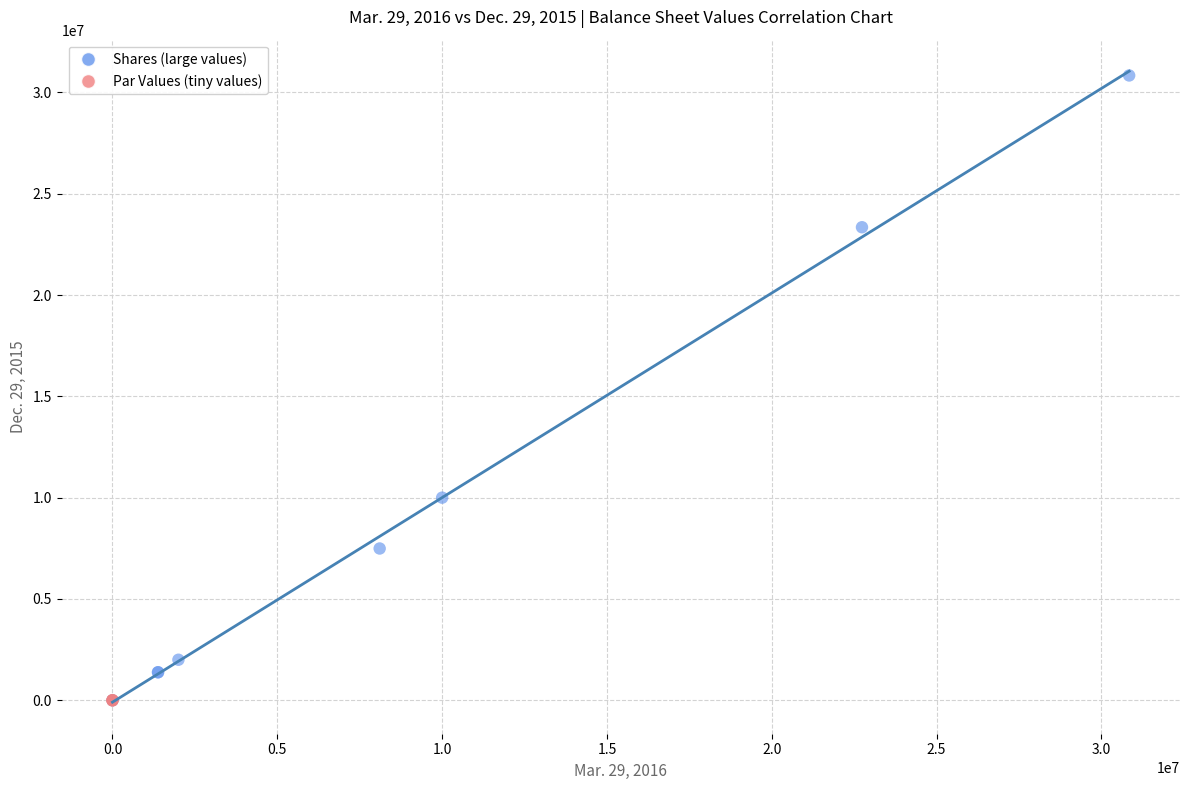

Which series reaches the maximum Y coordinate?

Shares (large values)